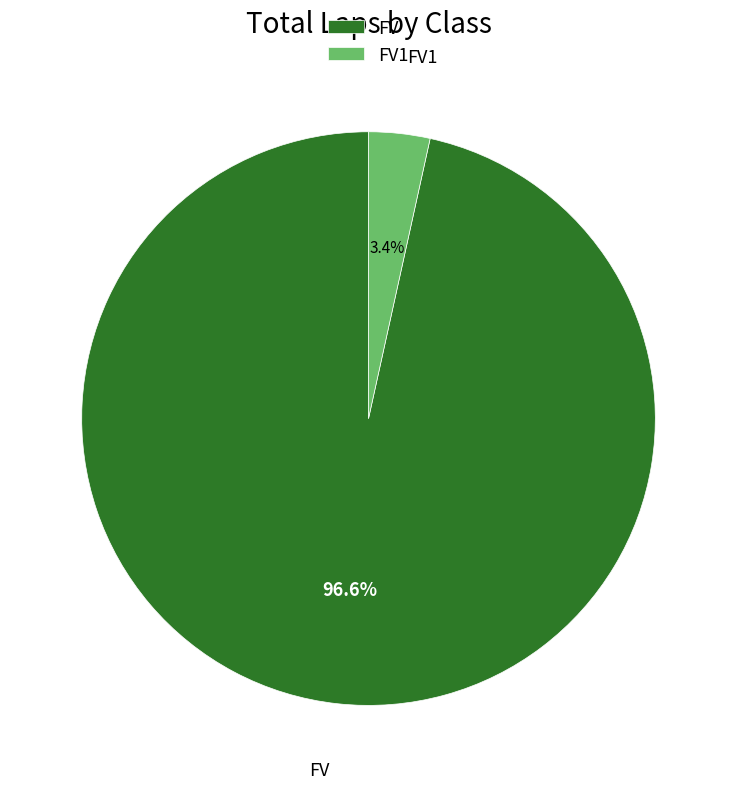

Do FV1 and FV together represent more than half of the pie?

Yes